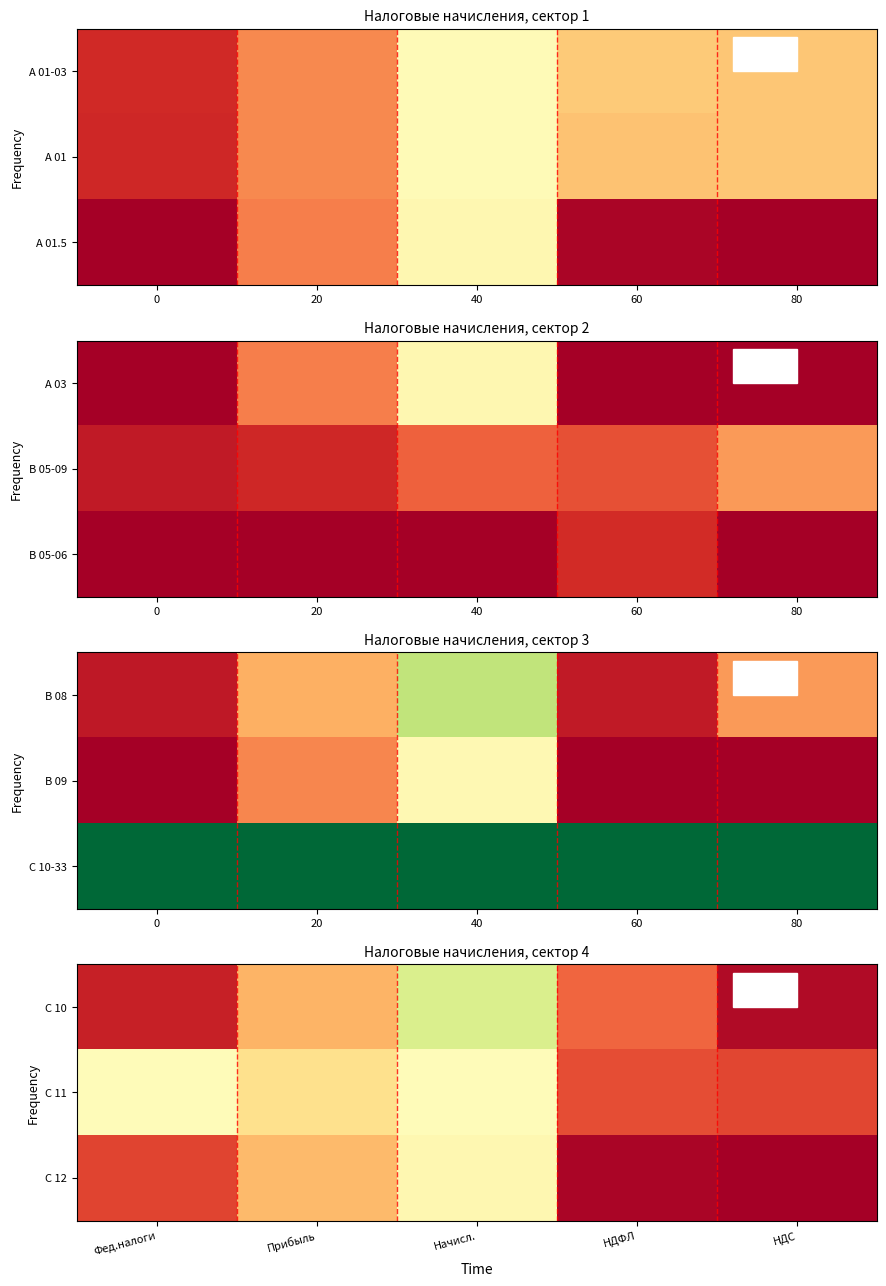

List the series in order of their peak value, lowest first.

C 12, C 11, C 10